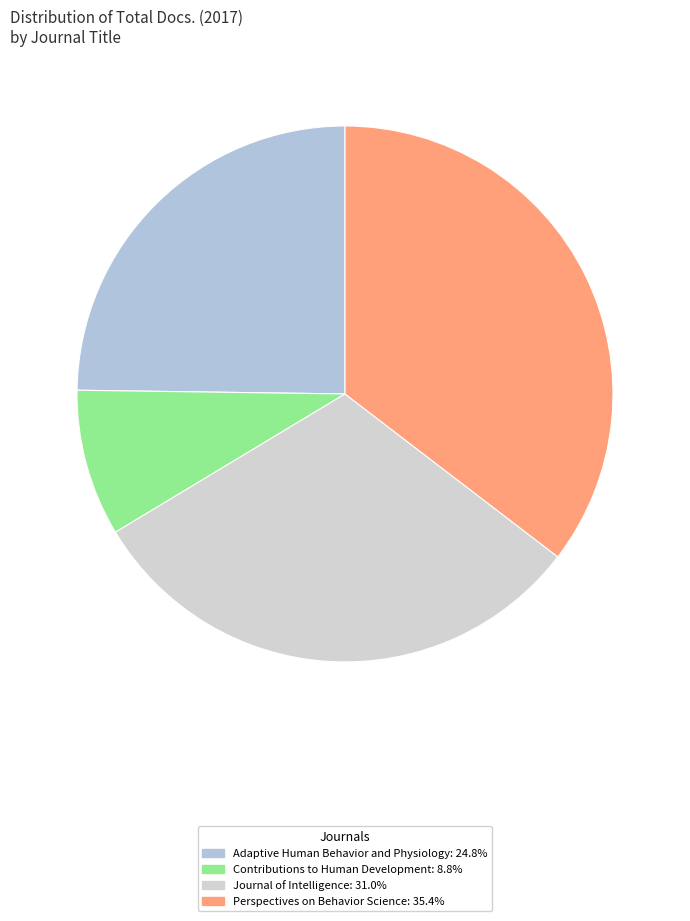

To the nearest percent, what is the difference between the Journal of Intelligence and Contributions to Human Development slice percentages?

22%